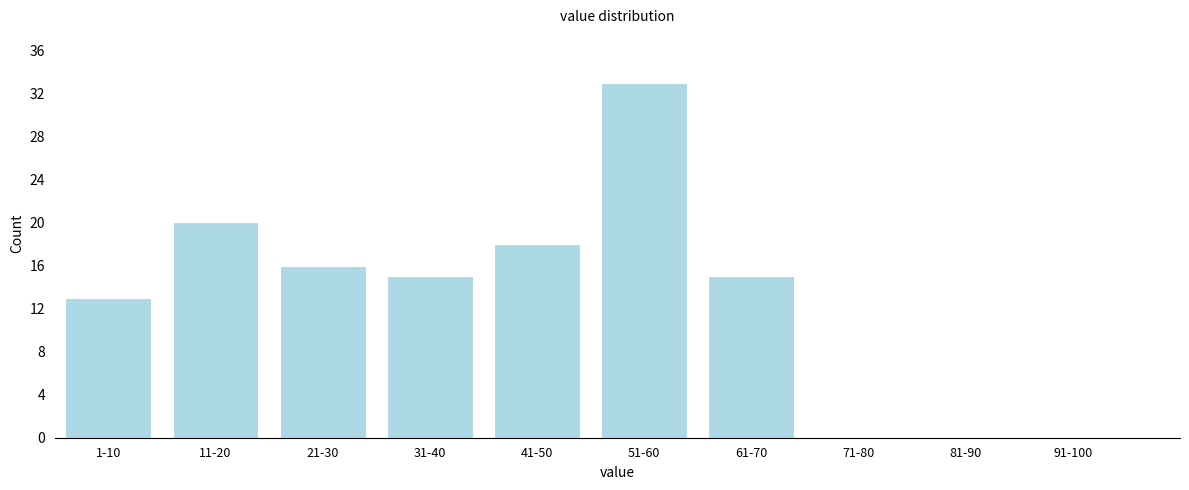

Reading left to right, extract all data points from this chart.

1-10=13	11-20=20	21-30=16	31-40=15	41-50=18	51-60=33	61-70=15	71-80=0	81-90=0	91-100=0